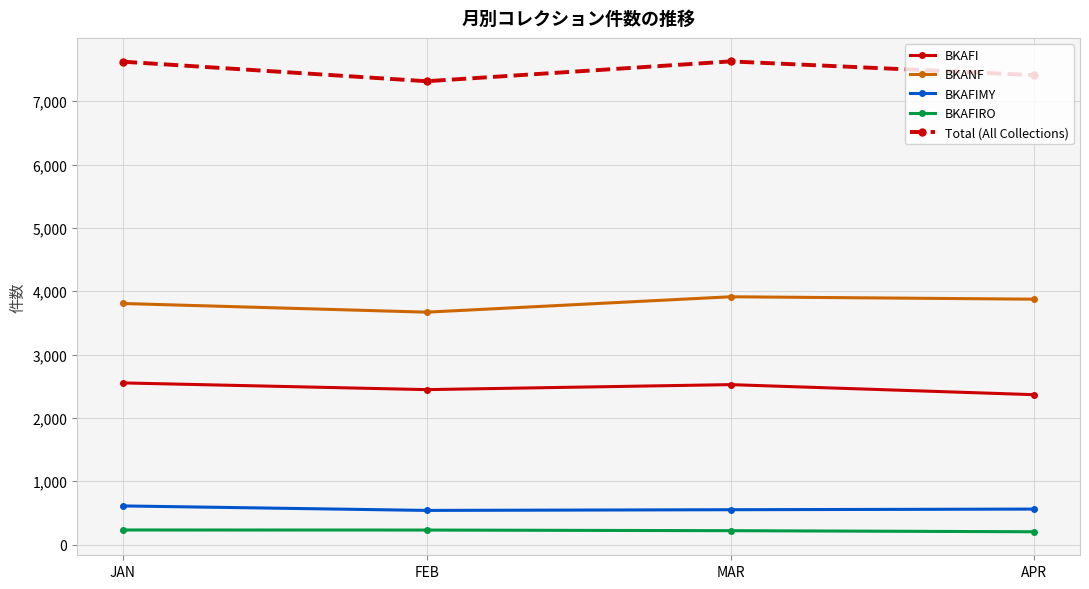

What is the total value across all series at APR?

14413